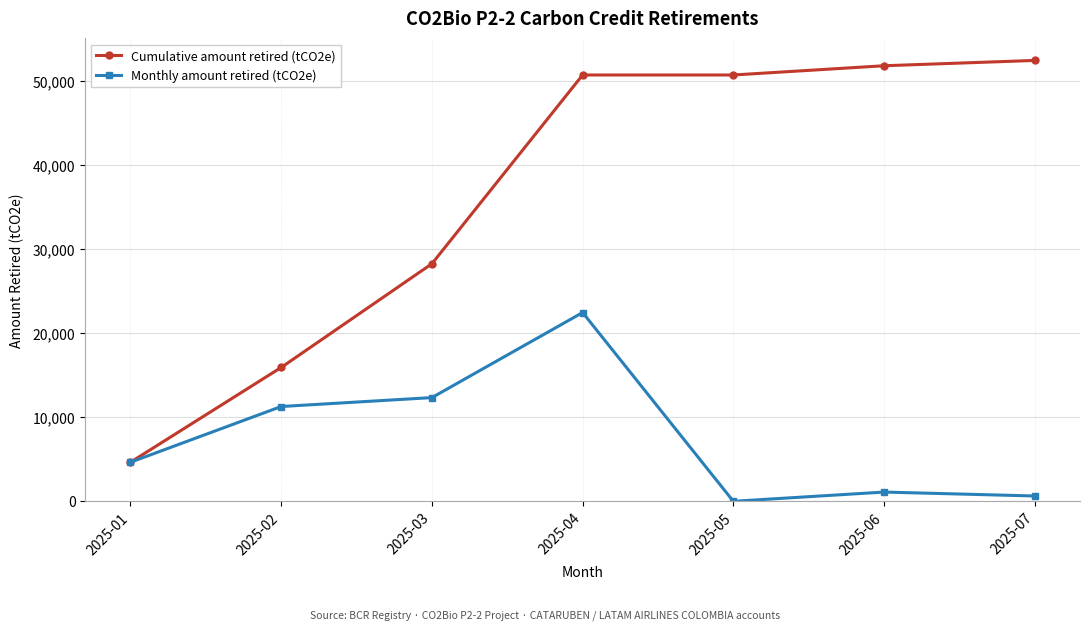

Which series has the largest total across all categories?

Cumulative amount retired (tCO2e)